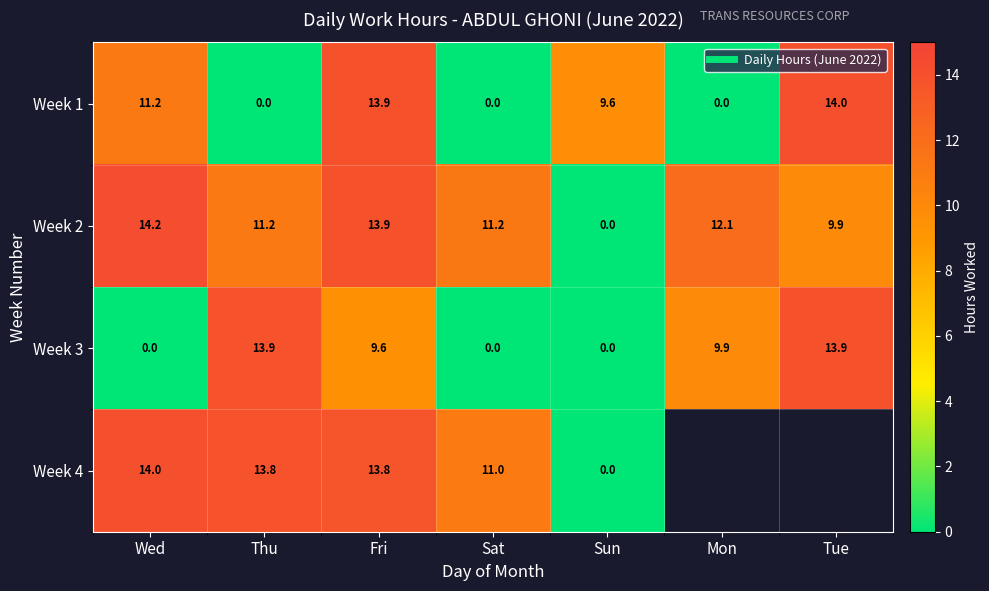

Rank the categories by Week 2 value from highest to lowest.

Wed, Fri, Mon, Sat, Thu, Tue, Sun